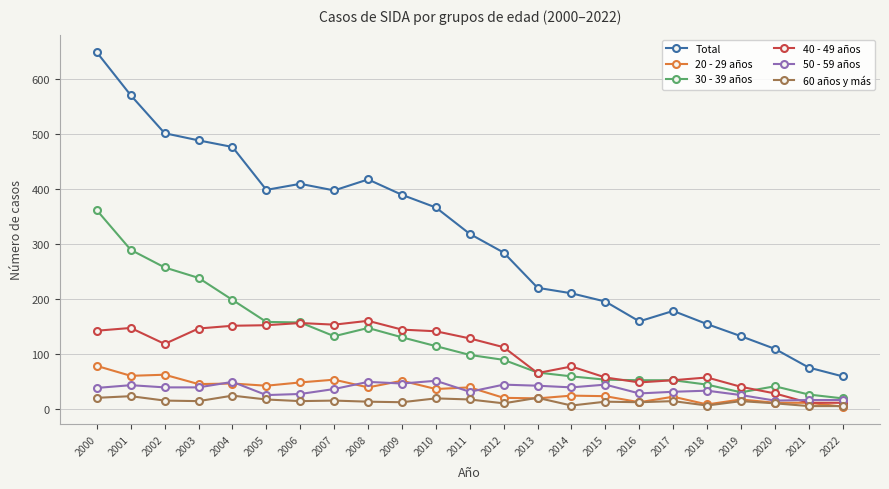

What value does the 20 - 29 años series have at 2013?

20